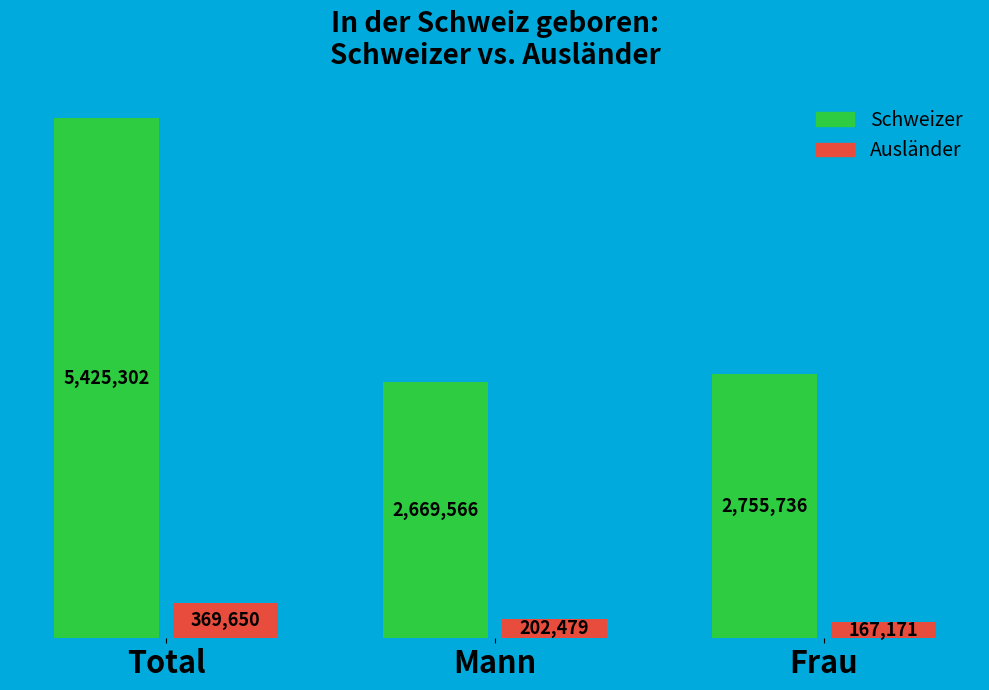

How many bars are there in each group?

2